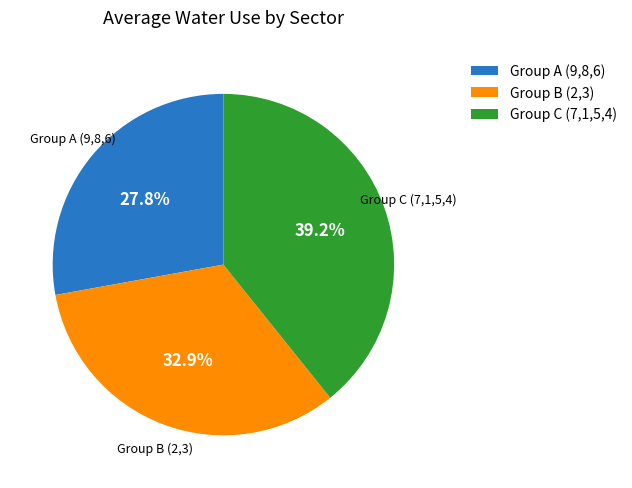

How many segments does this pie chart have?

3